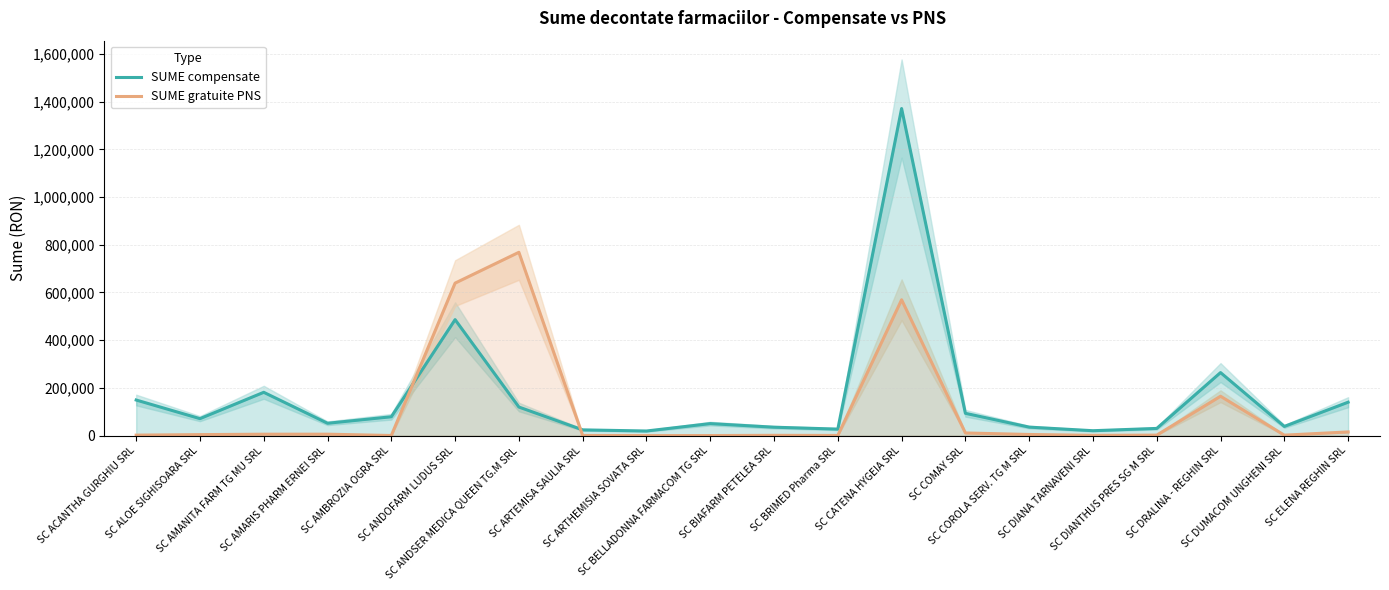

How many times do SUME gratuite PNS and SUME compensate cross each other?

2